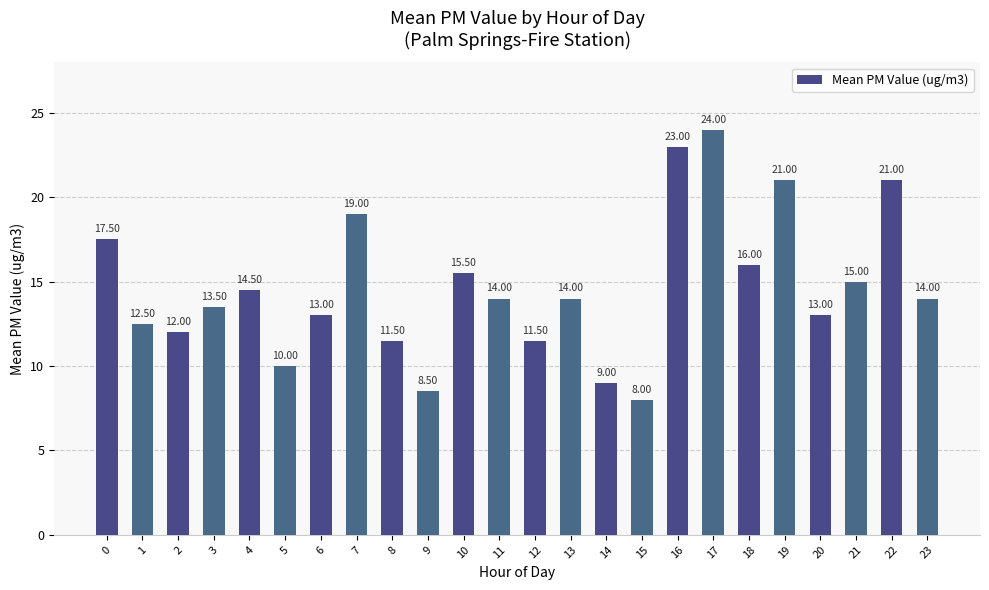

What is the sum of all values?

351.0